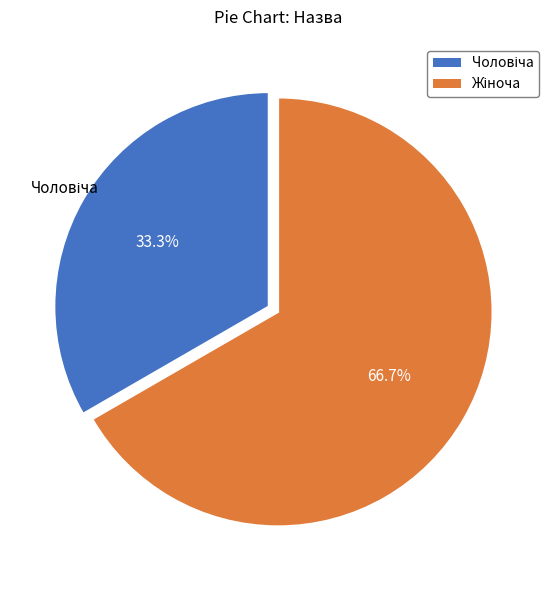

Is there a majority slice in this chart?

Yes